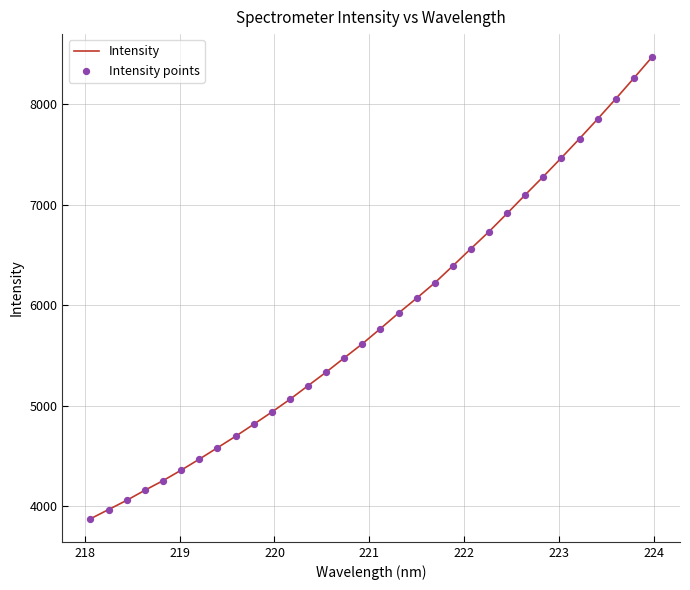

What is the maximum value shown in the chart?

8466.8